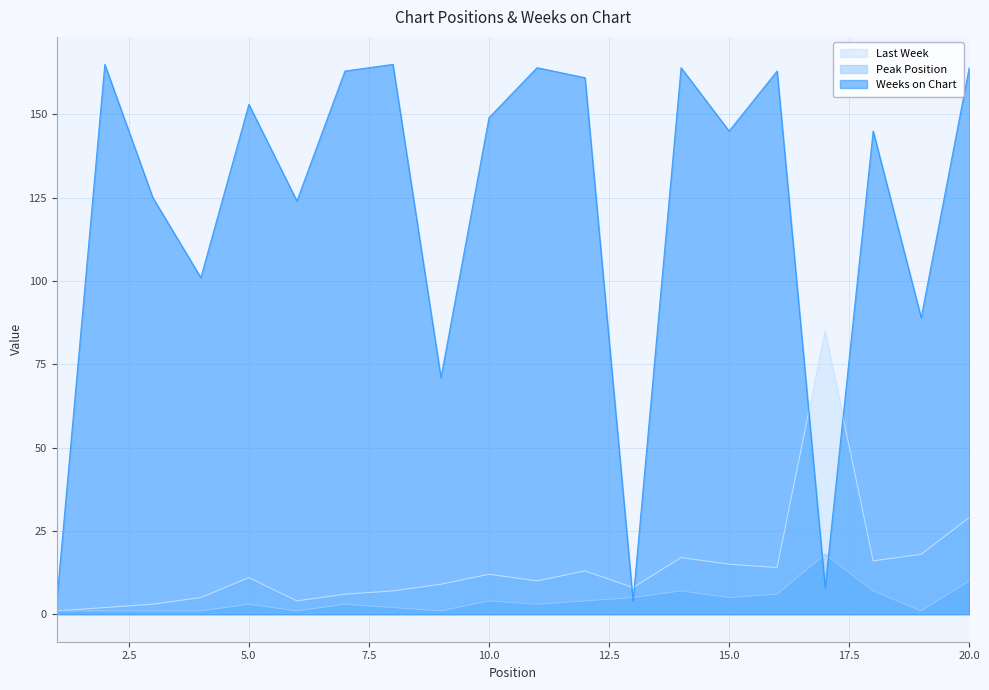

At which label does Peak Position first exceed 3?

10